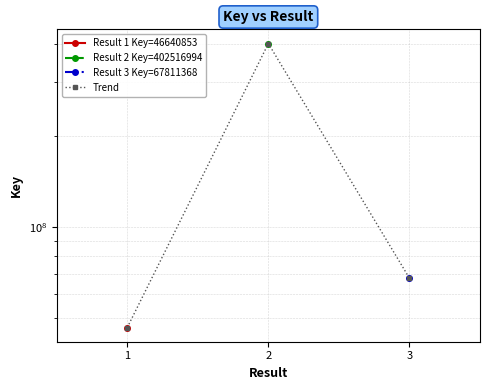

Is the value of Result 3 Key=67811368 at 3 greater than the value of Result 2 Key=402516994 at 3?

No